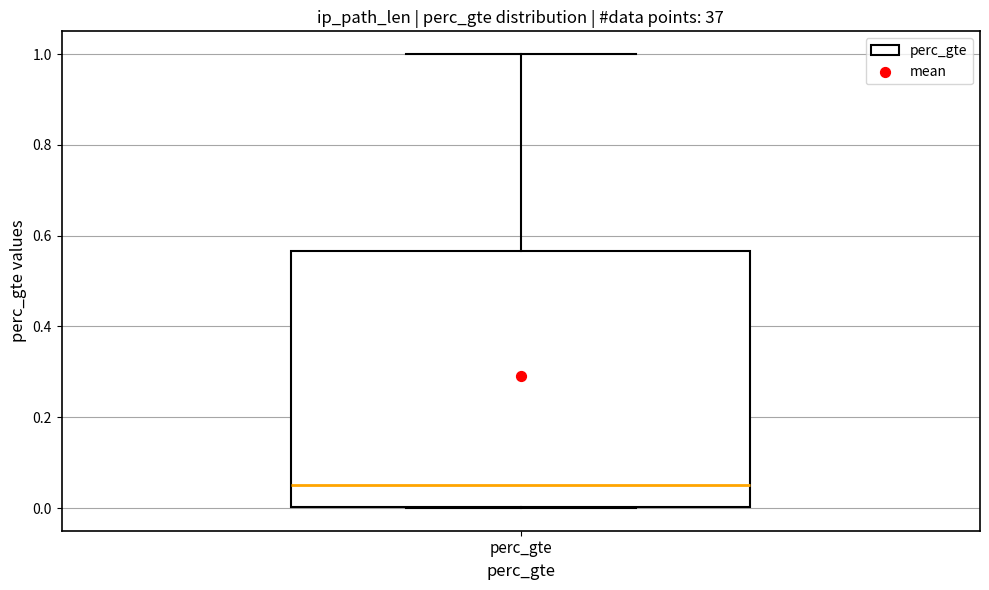

Transcribe this box plot: give where the median line is, the range the box spans, and where the two whiskers end, as read against the y-axis. The values are not printed on the chart, so give them approximately, as read against the axis.

median 0.06, box 0.00 to 0.56, whiskers 0.00 to 1.00